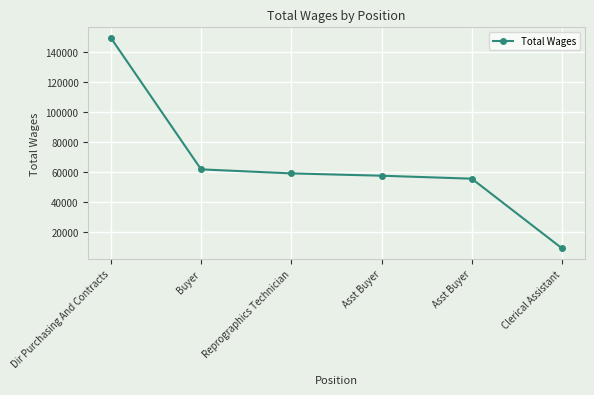

Between Reprographics Technician and Asst Buyer, which is larger?

Reprographics Technician